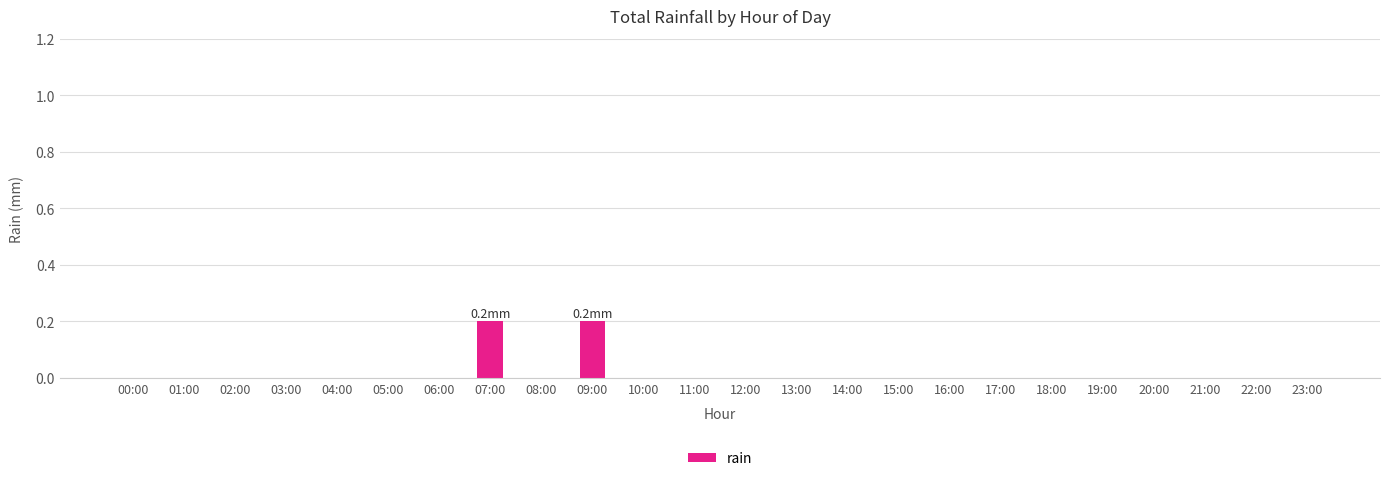

The chart shows a value of 0.1 at 19:00. True or false?

False